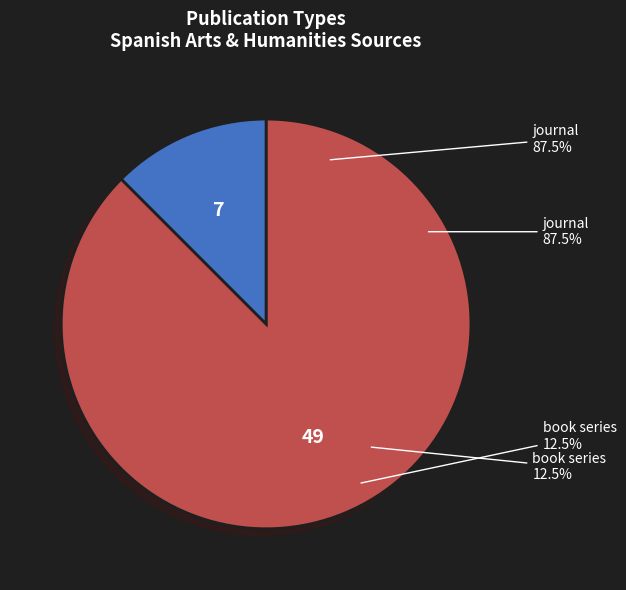

Count the number of slices in the pie.

2